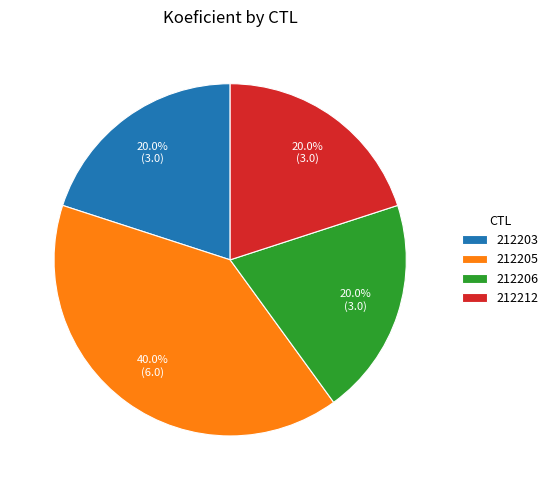

How many slices are in this pie chart?

4